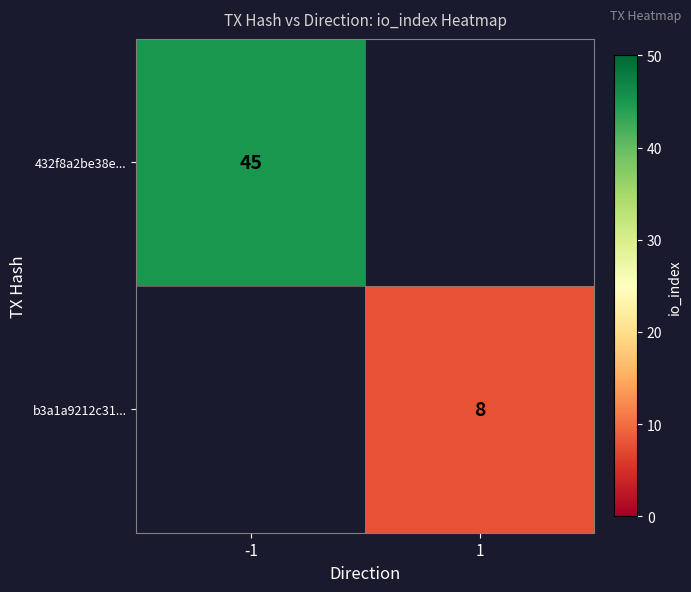

True or false: b3a1a9212c31... has a value of 8 at 1.

True